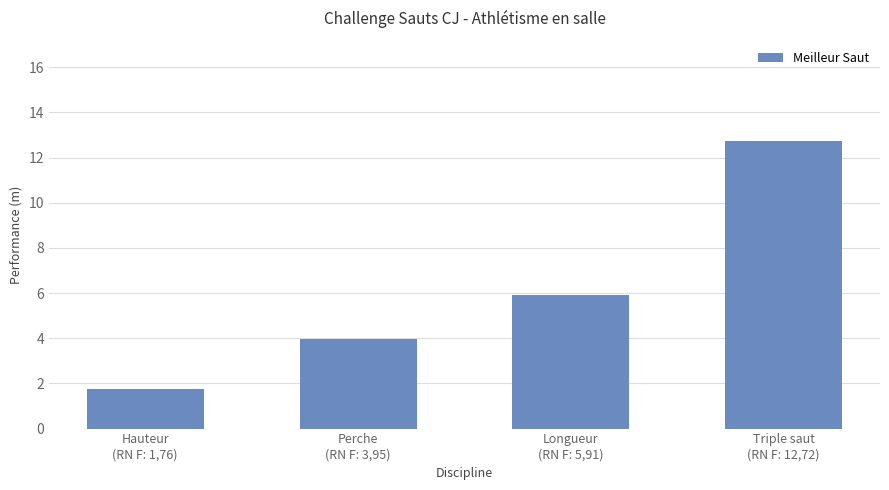

What is the label of the 4th bar from the right?

Hauteur
(RN F: 1,76)